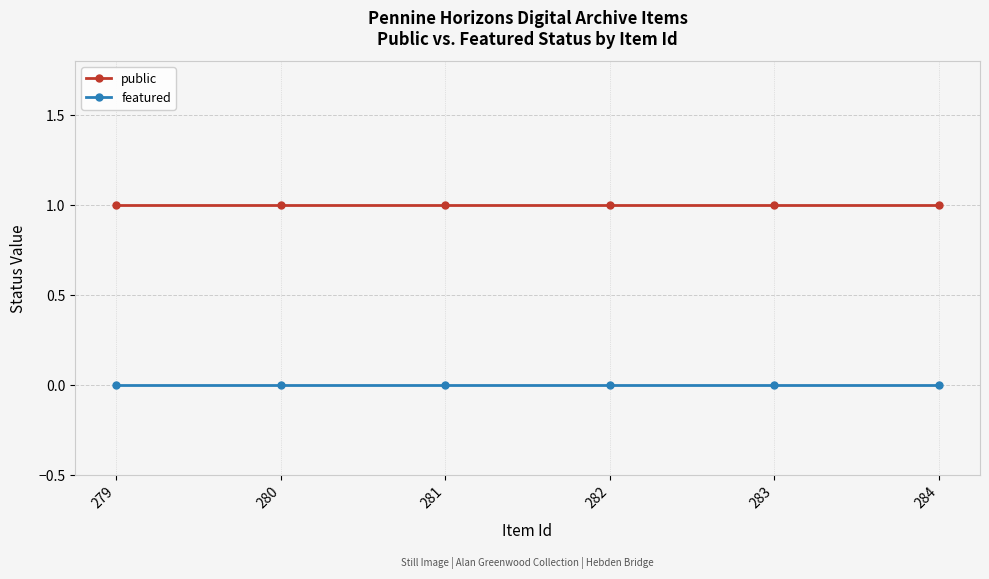

Reading left to right, list all the values displayed in this chart.

public: 1	1	1	1	1	1
featured: 0	0	0	0	0	0